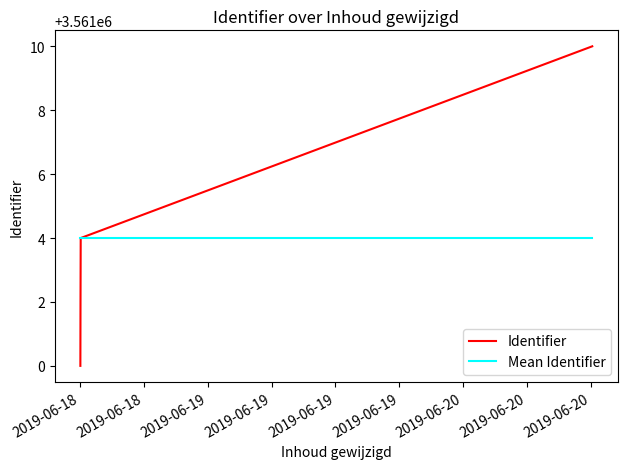

What is the greatest value displayed?

3561010